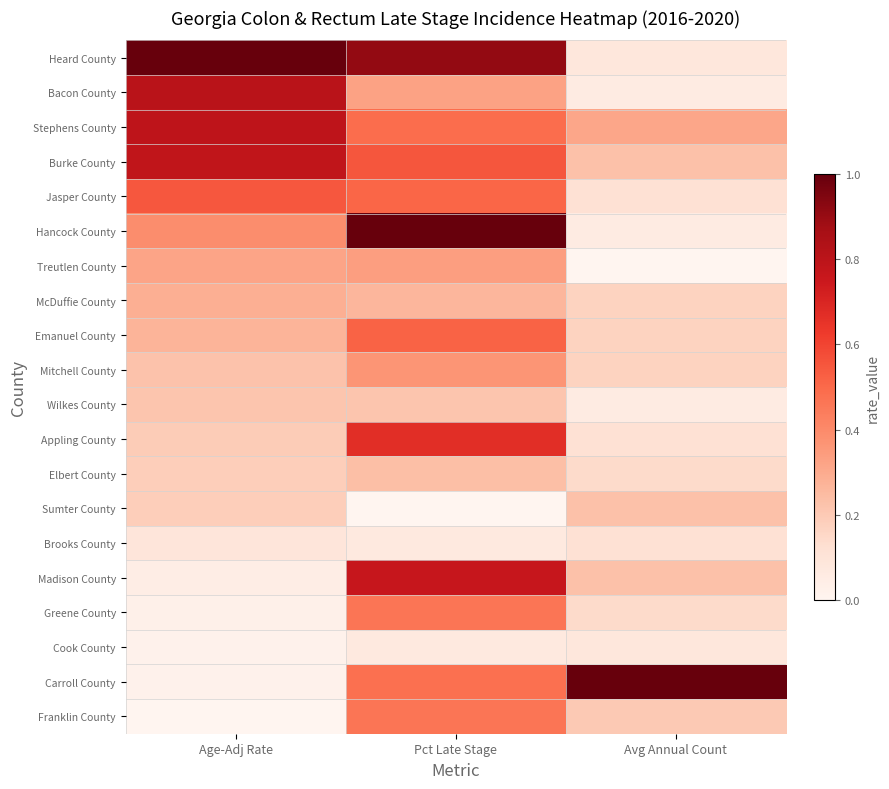

Rank the series at Age-Adj Rate from lowest to highest value.

Franklin County, Cook County, Carroll County, Greene County, Madison County, Brooks County, Elbert County, Sumter County, Appling County, Wilkes County, Mitchell County, Emanuel County, McDuffie County, Treutlen County, Hancock County, Jasper County, Burke County, Stephens County, Bacon County, Heard County